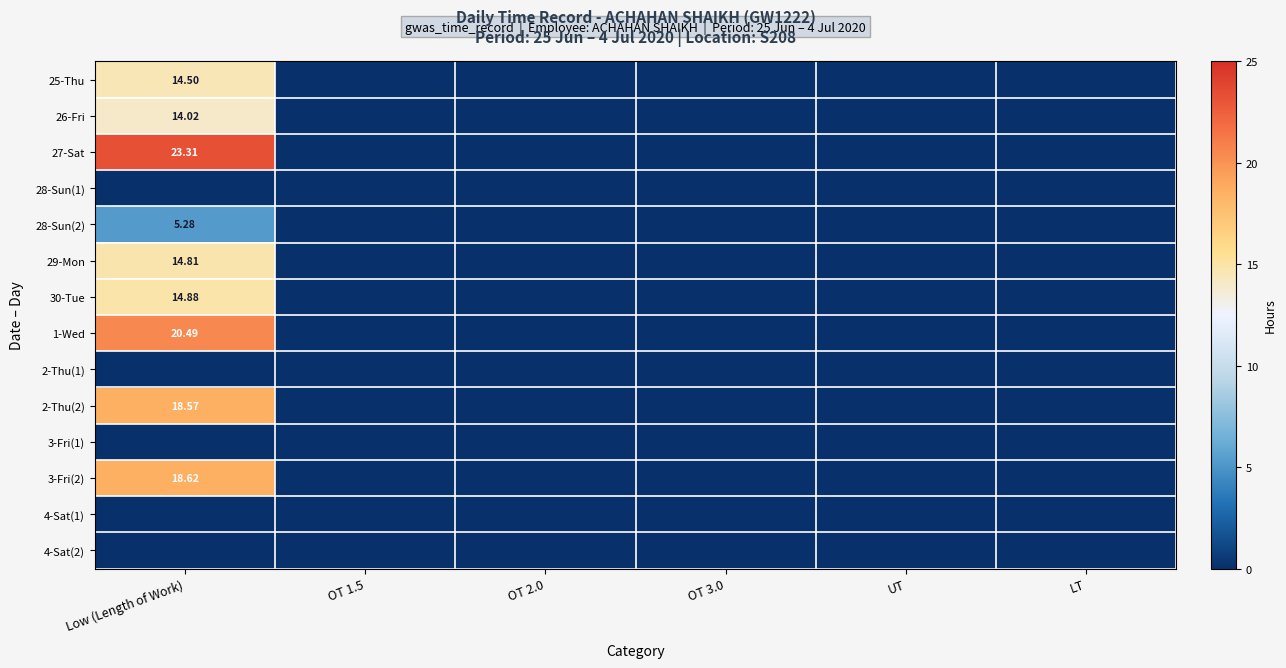

How many values in 3-Fri(2) are above zero?

1